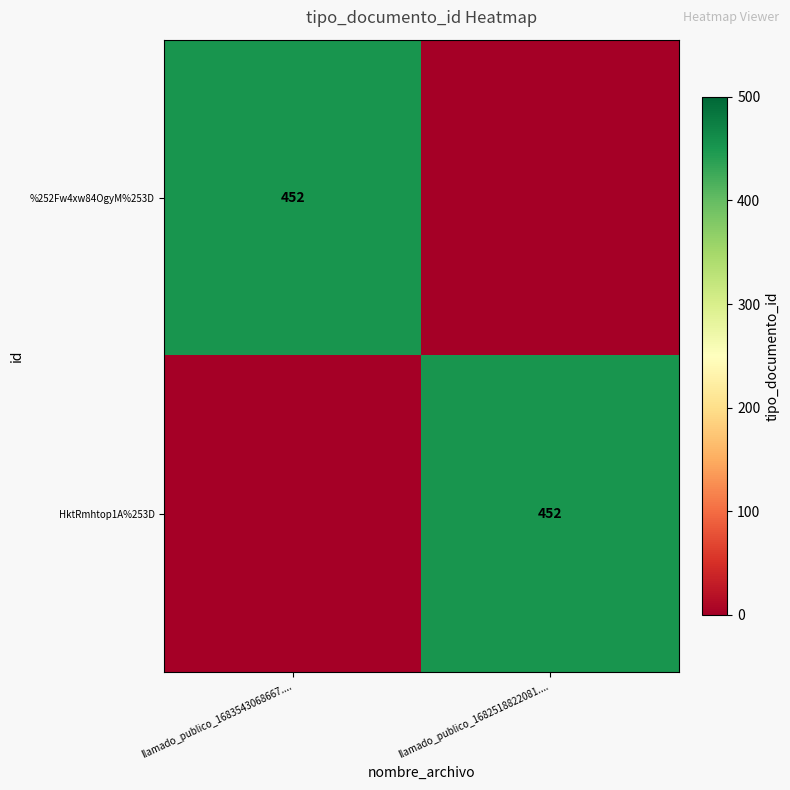

True or false: %252Fw4xw84OgyM%253D has a value of 452 at llamado_publico_1683543068667.....

True